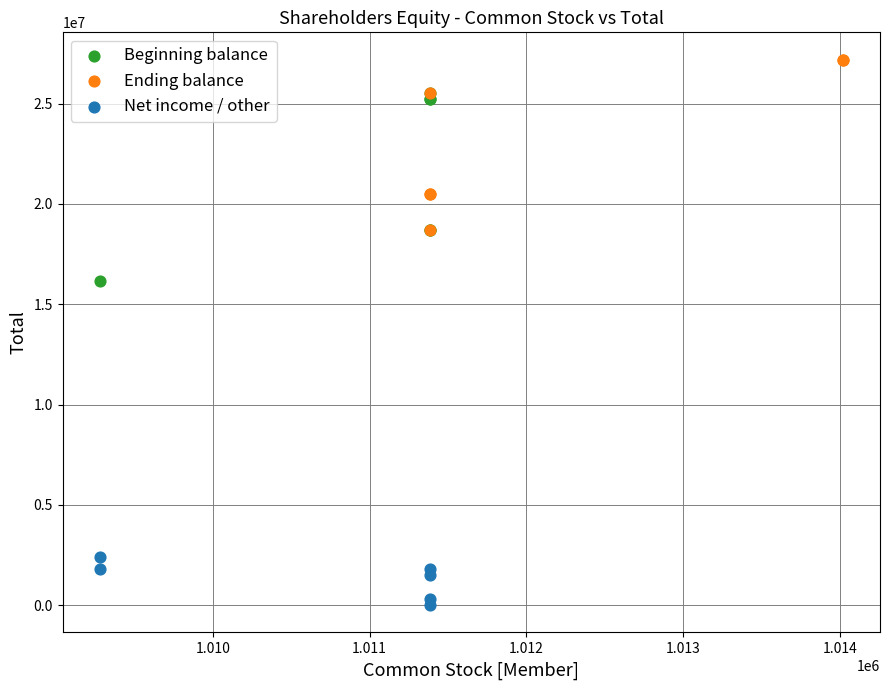

What are all the series names shown in the legend?

Beginning balance, Ending balance, Net income / other